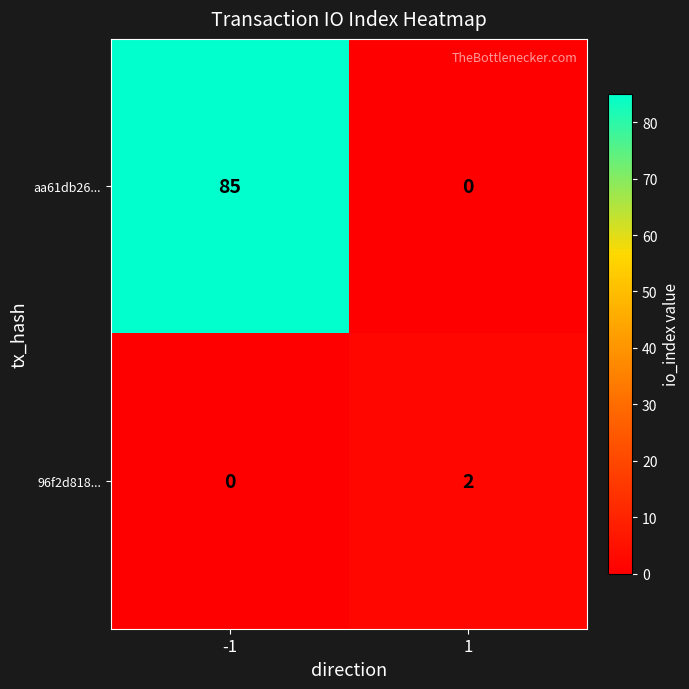

Is it true that 96f2d818... equals 1 at -1?

False